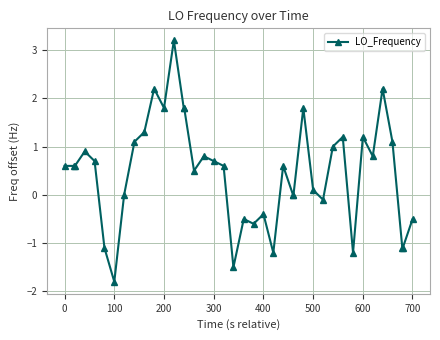

What is the minimum value shown in the chart?

-1.8